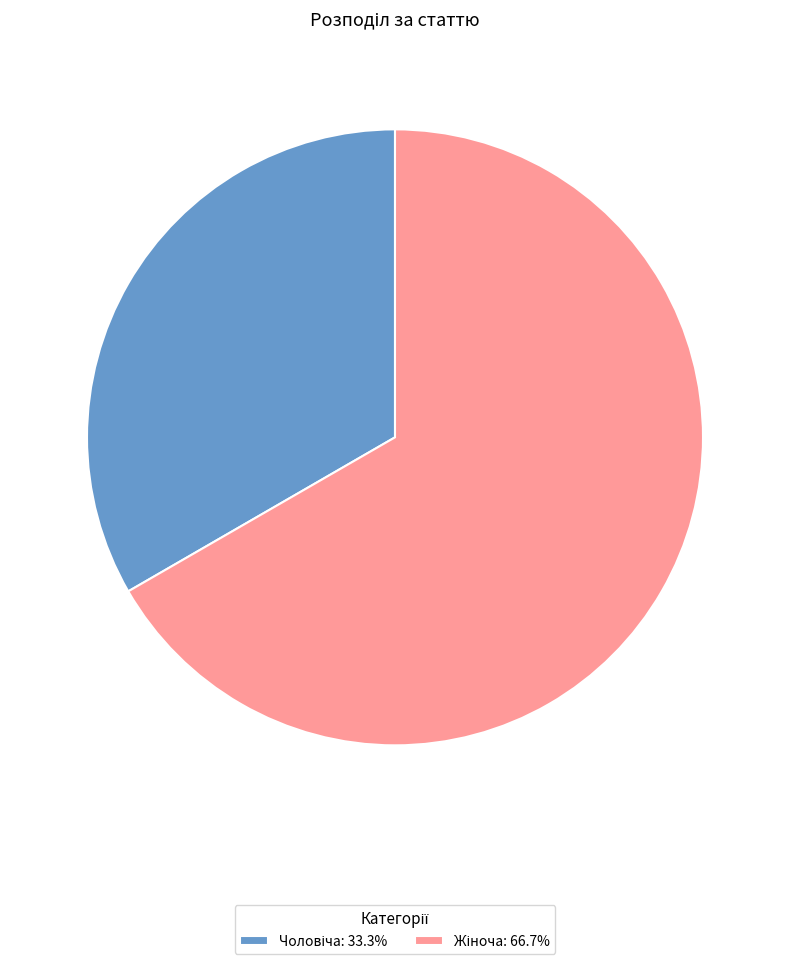

Is there any slice that represents more than half of the pie?

Yes